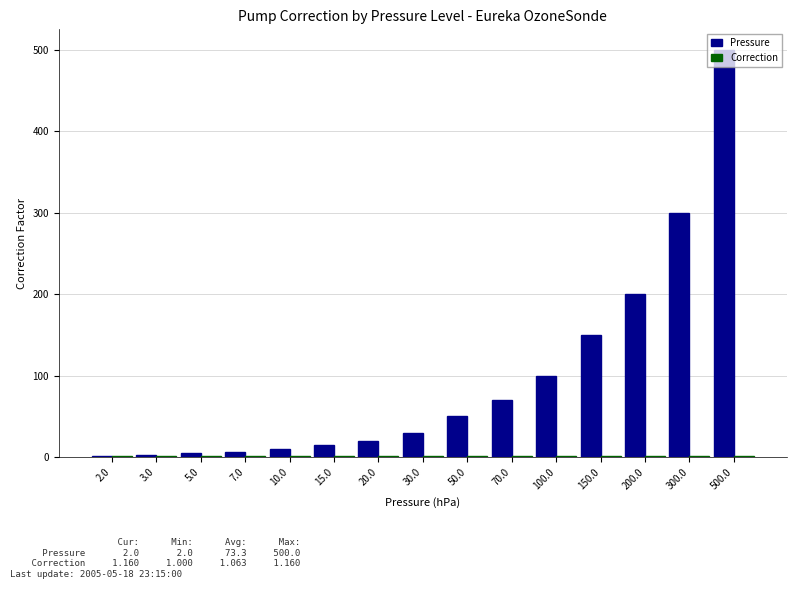

At which category is the sum across all series the highest?

500.0